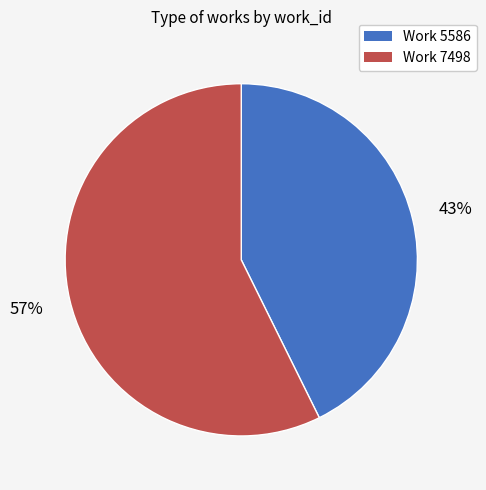

Count the number of slices in the pie.

2